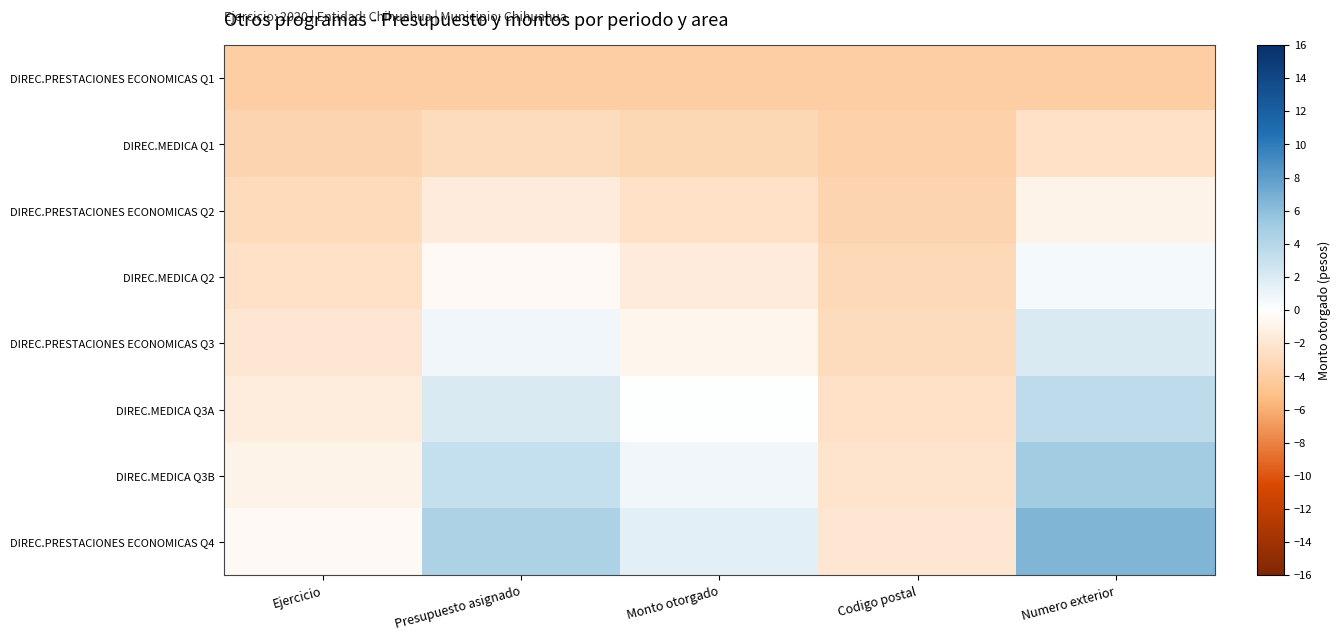

Reading right to left, list all the values displayed in this chart.

DIREC.PRESTACIONES ECONOMICAS Q1: Numero exterior=-4.0	Codigo postal=-4.0	Monto otorgado=-4.0	Presupuesto asignado=-4.0	Ejercicio=-4.0
DIREC.MEDICA Q1: Numero exterior=-2.5	Codigo postal=-3.7	Monto otorgado=-3.2	Presupuesto asignado=-2.8	Ejercicio=-3.5
DIREC.PRESTACIONES ECONOMICAS Q2: Numero exterior=-1.0	Codigo postal=-3.4	Monto otorgado=-2.4	Presupuesto asignado=-1.6	Ejercicio=-3.0
DIREC.MEDICA Q2: Numero exterior=0.5	Codigo postal=-3.1	Monto otorgado=-1.6	Presupuesto asignado=-0.4	Ejercicio=-2.5
DIREC.PRESTACIONES ECONOMICAS Q3: Numero exterior=2.0	Codigo postal=-2.8	Monto otorgado=-0.8	Presupuesto asignado=0.8	Ejercicio=-2.0
DIREC.MEDICA Q3A: Numero exterior=3.5	Codigo postal=-2.5	Monto otorgado=0.0	Presupuesto asignado=2.0	Ejercicio=-1.5
DIREC.MEDICA Q3B: Numero exterior=5.0	Codigo postal=-2.2	Monto otorgado=0.8	Presupuesto asignado=3.2	Ejercicio=-1.0
DIREC.PRESTACIONES ECONOMICAS Q4: Numero exterior=6.5	Codigo postal=-1.9	Monto otorgado=1.6	Presupuesto asignado=4.4	Ejercicio=-0.5